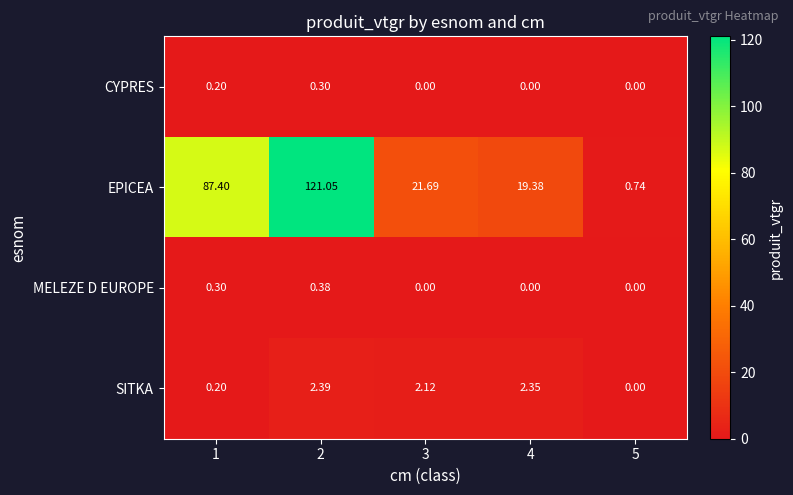

At which category is the sum across all series the highest?

2